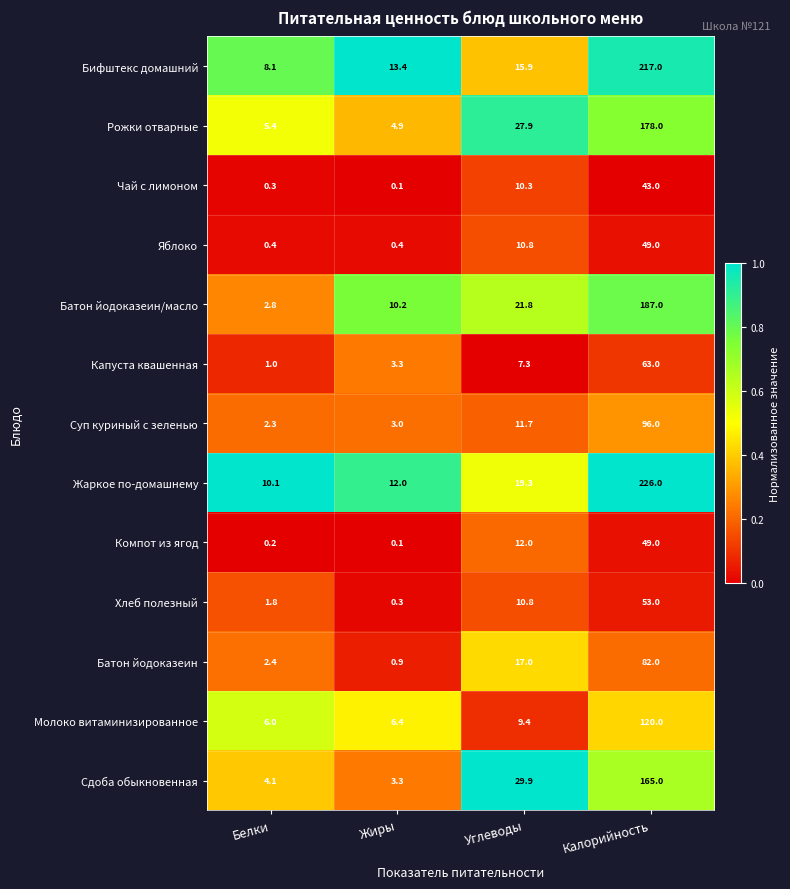

Between Белки and Углеводы, which series saw the biggest shift?

Сдоба обыкновенная